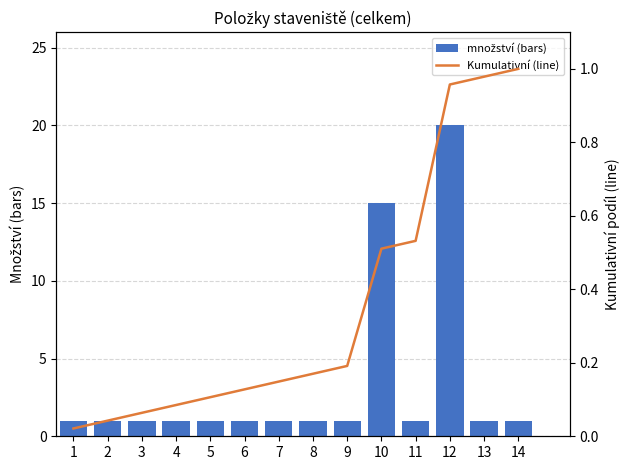

Reading left to right, what are all the values shown in this chart?

množství (bars): 1=1.0	2=1.0	3=1.0	4=1.0	5=1.0	6=1.0	7=1.0	8=1.0	9=1.0	10=15.0	11=1.0	12=20.0	13=1.0	14=1.0
Kumulativní (line): 1=0.0	2=0.0	3=0.1	4=0.1	5=0.1	6=0.1	7=0.1	8=0.2	9=0.2	10=0.5	11=0.5	12=1.0	13=1.0	14=1.0